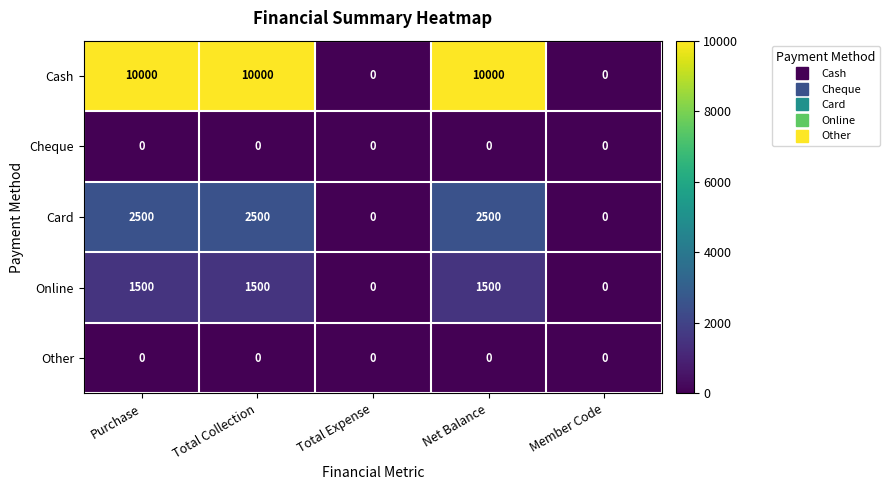

What is the sum of all Cash values?

30000